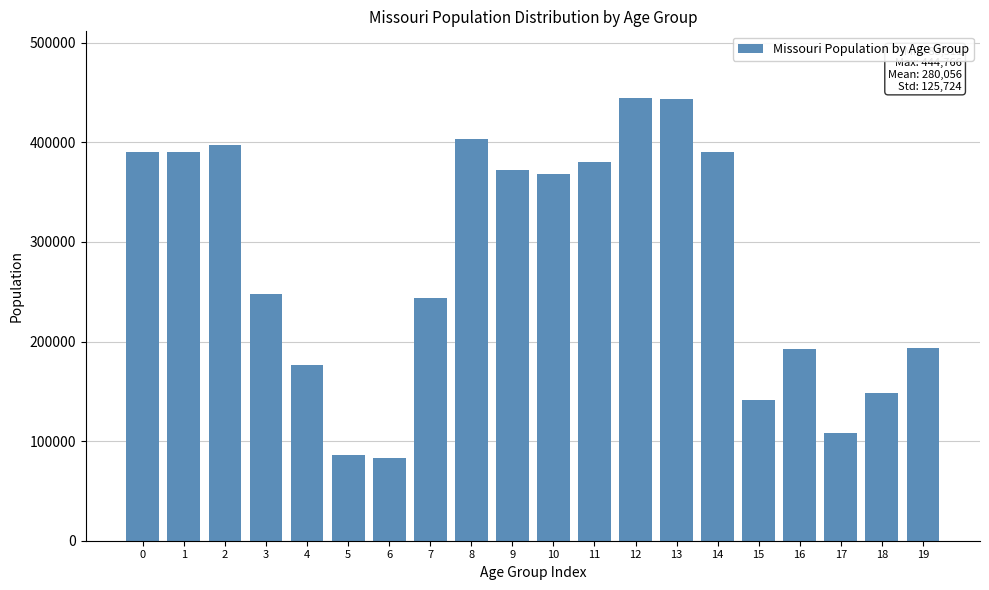

The value at 5 is 28580. True or false?

False